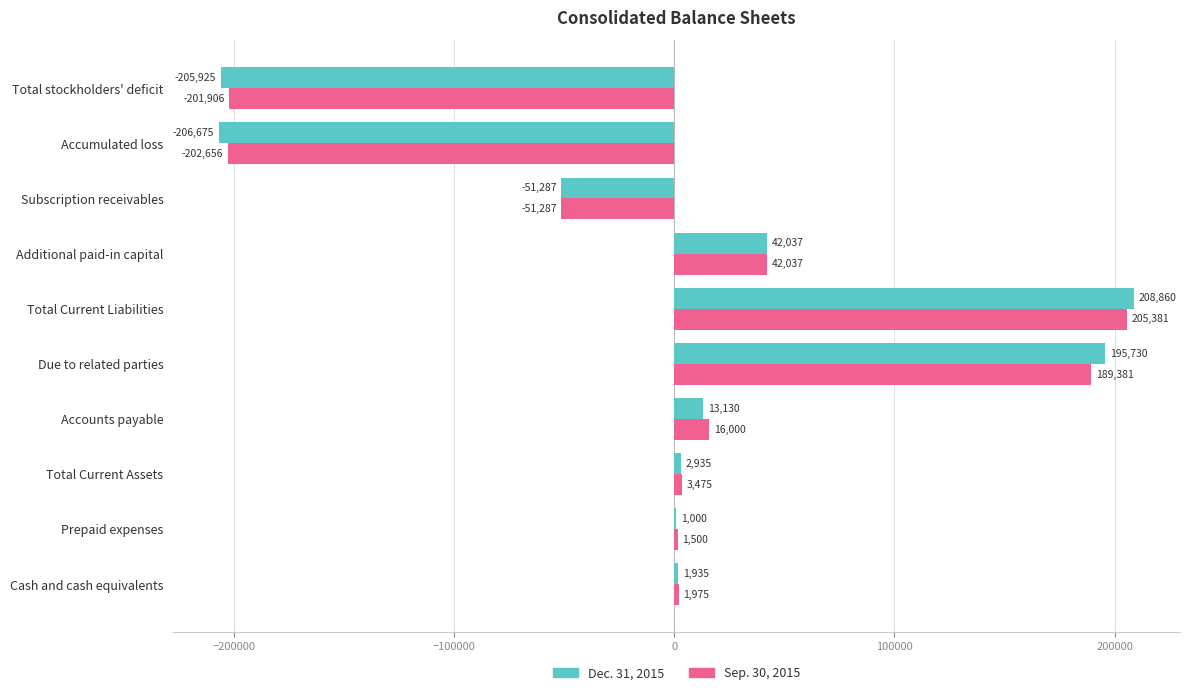

True or false: Sep. 30, 2015 has a value of 205381 at Total Current Liabilities.

True